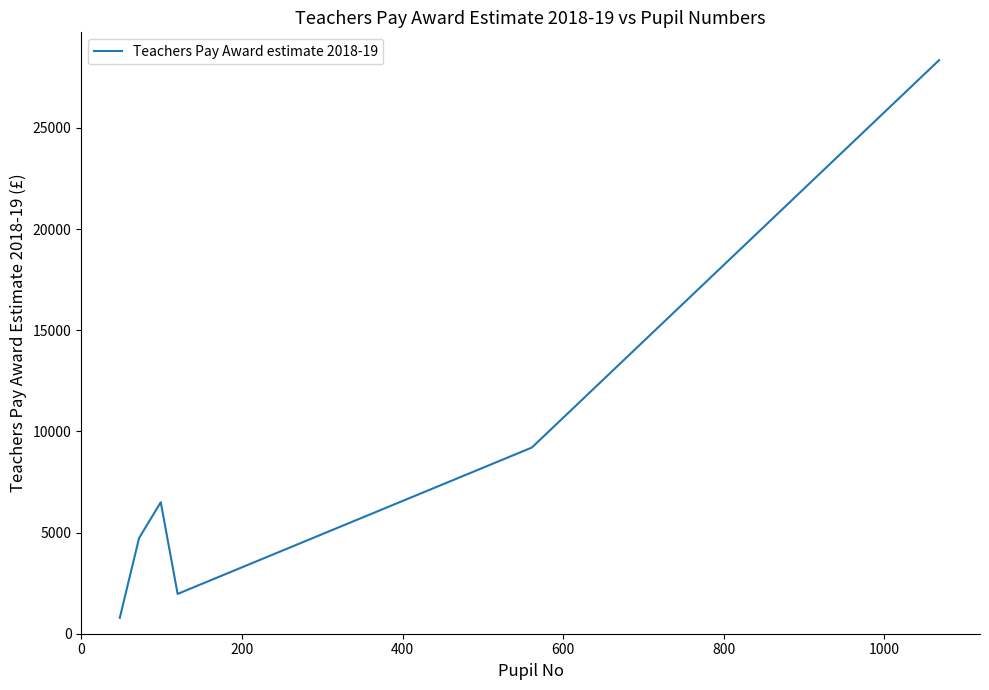

What is the smallest value displayed?

787.2